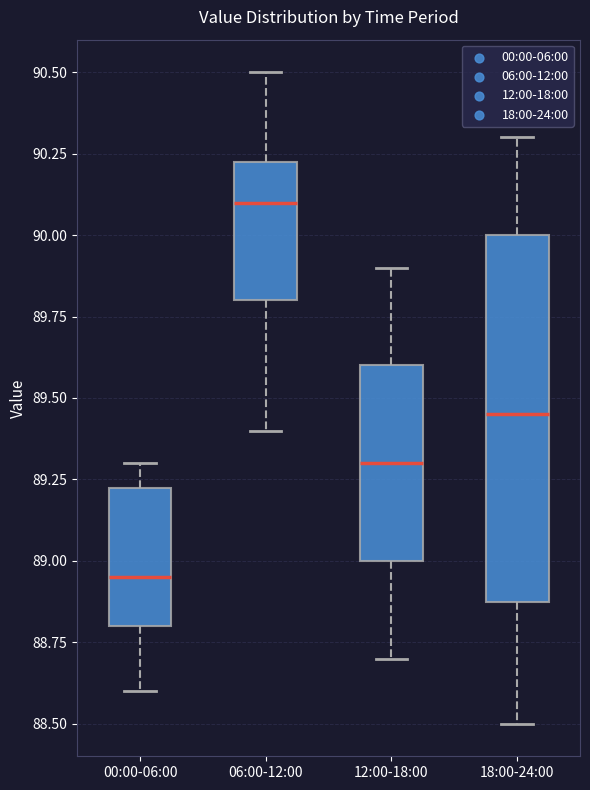

Reading left to right, read every box against the y-axis: the position of its median line, the range the box covers, and the ends of its whiskers. The values are not printed on the chart, so give them approximately, as read against the axis.

00:00-06:00: median 88.95, box 88.80 to 89.25, whiskers 88.60 to 89.30
06:00-12:00: median 90.10, box 89.80 to 90.25, whiskers 89.40 to 90.50
12:00-18:00: median 89.30, box 89.00 to 89.60, whiskers 88.70 to 89.90
18:00-24:00: median 89.45, box 88.90 to 90.00, whiskers 88.50 to 90.30